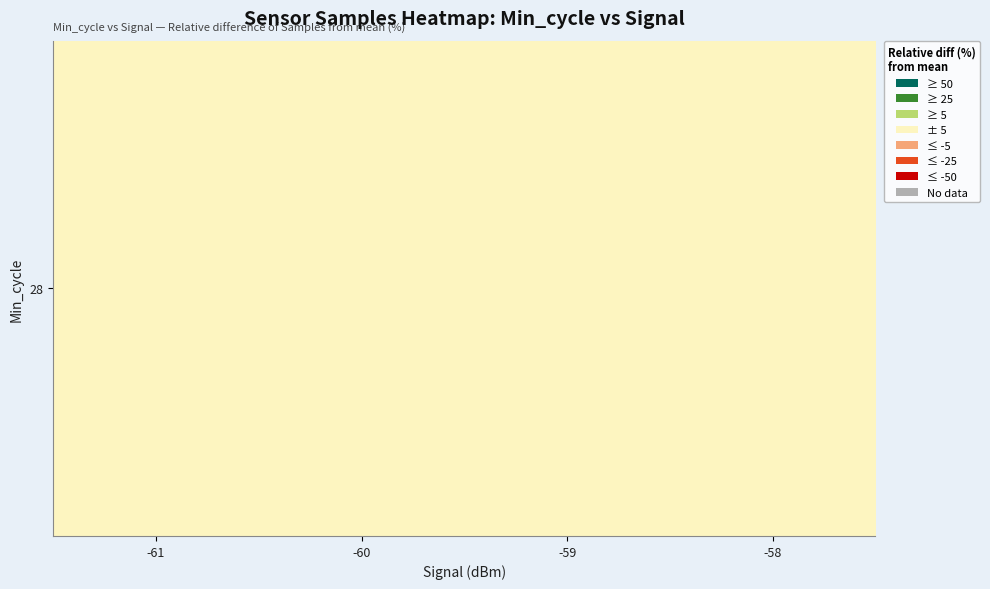

Which category has the highest value across all series?

-58